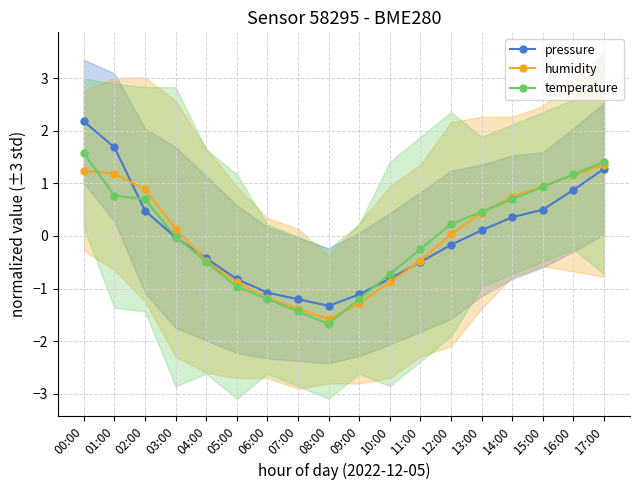

True or false: pressure has a value of 0.5 at 02:00.

True